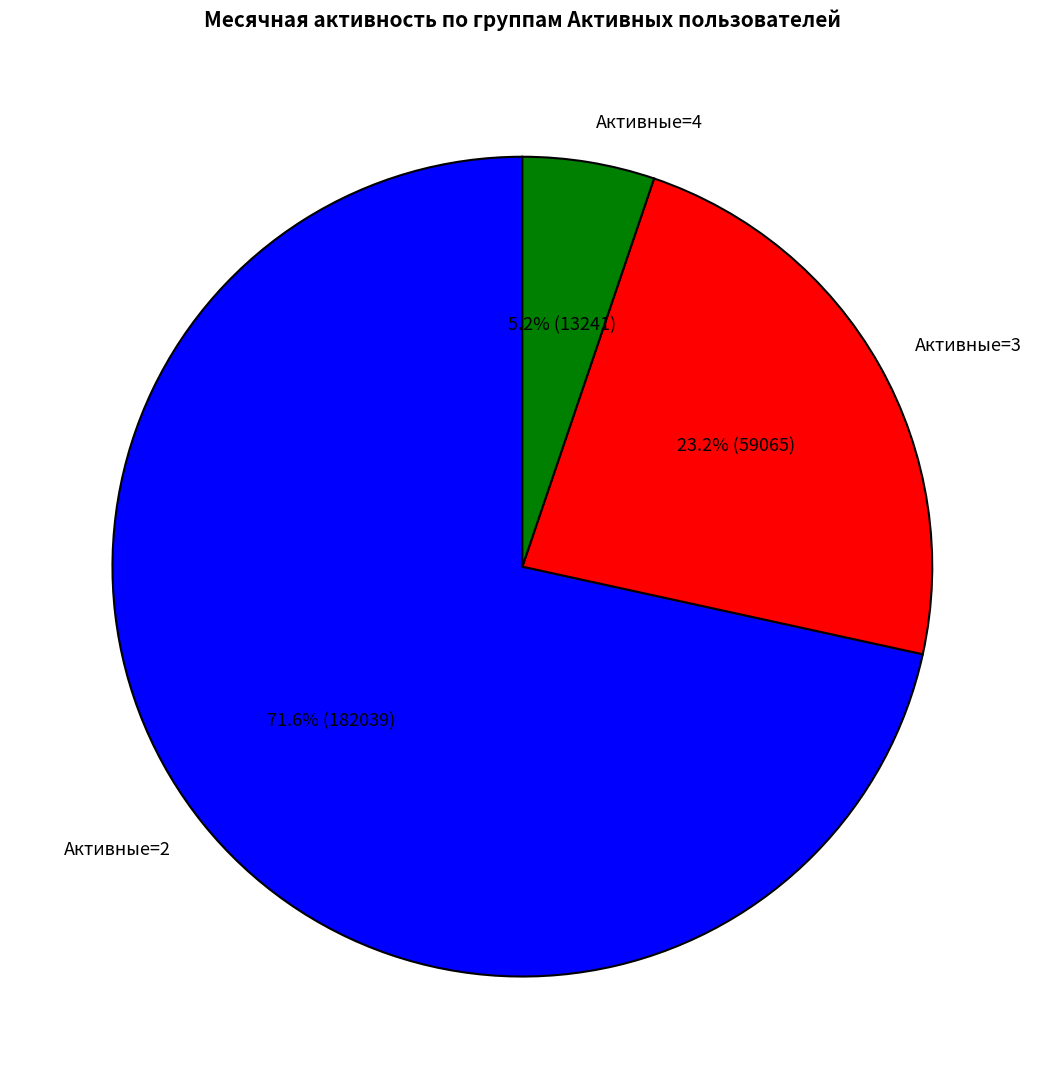

Which has a higher value, Активные=4 or Активные=3?

Активные=3